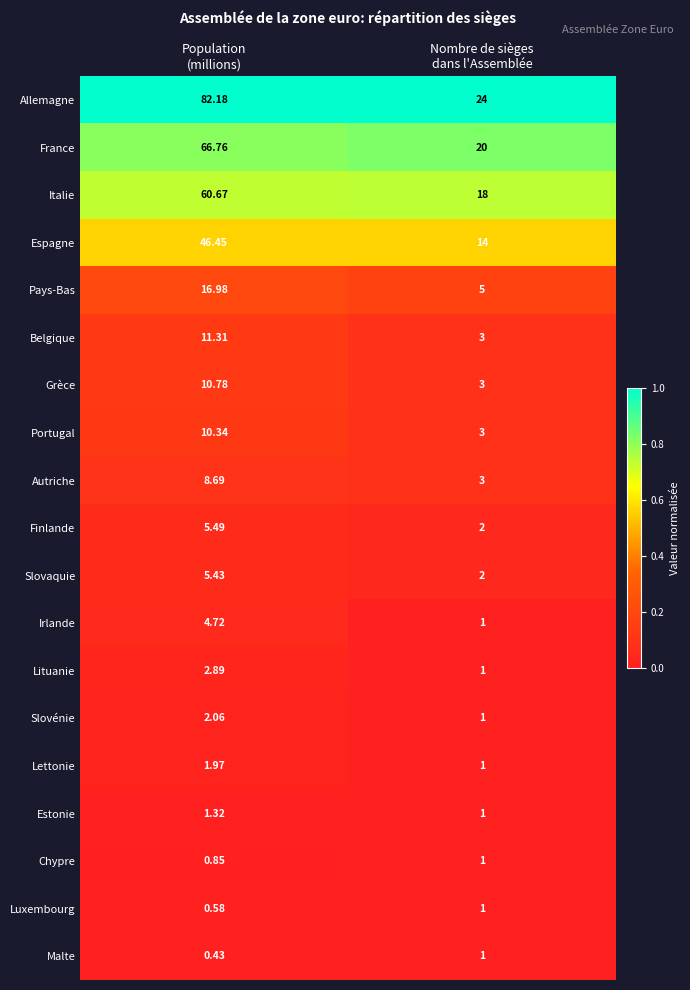

Which series has the largest total across all categories?

Allemagne